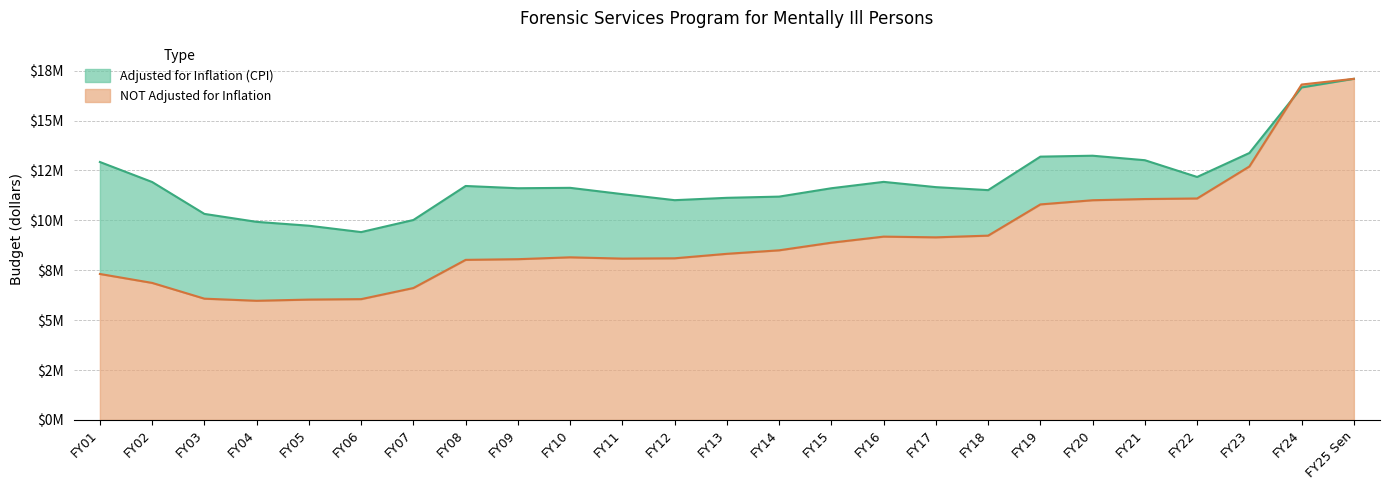

What is the minimum value shown in the chart?

5968876